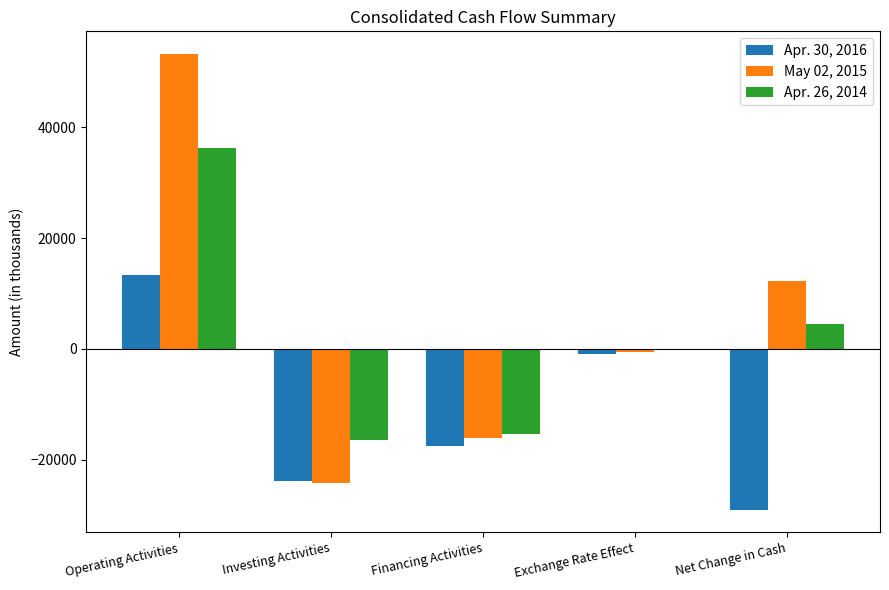

What is the difference between the Apr. 30, 2016 values at Exchange Rate Effect and Net Change in Cash?

27991